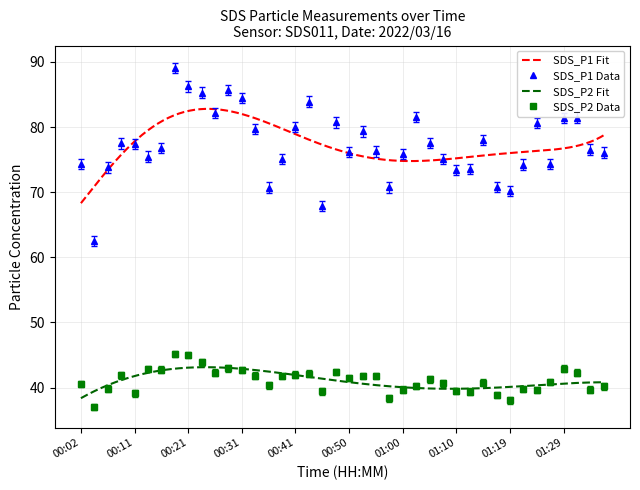

How many values in the SDS_P1 series are below 76?

16